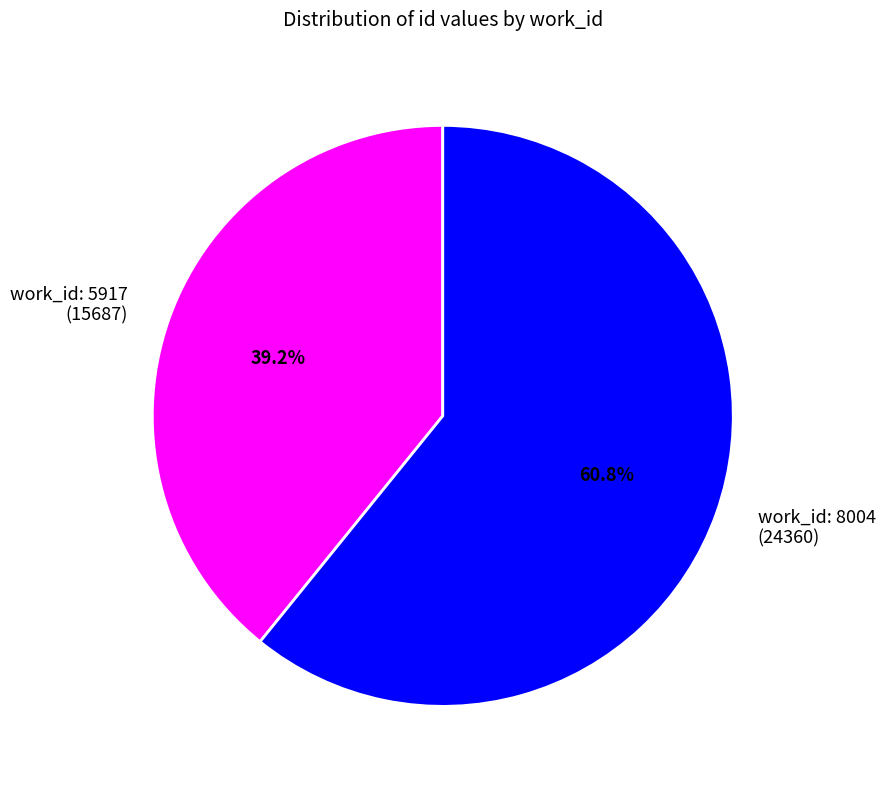

Count the number of slices in the pie.

2